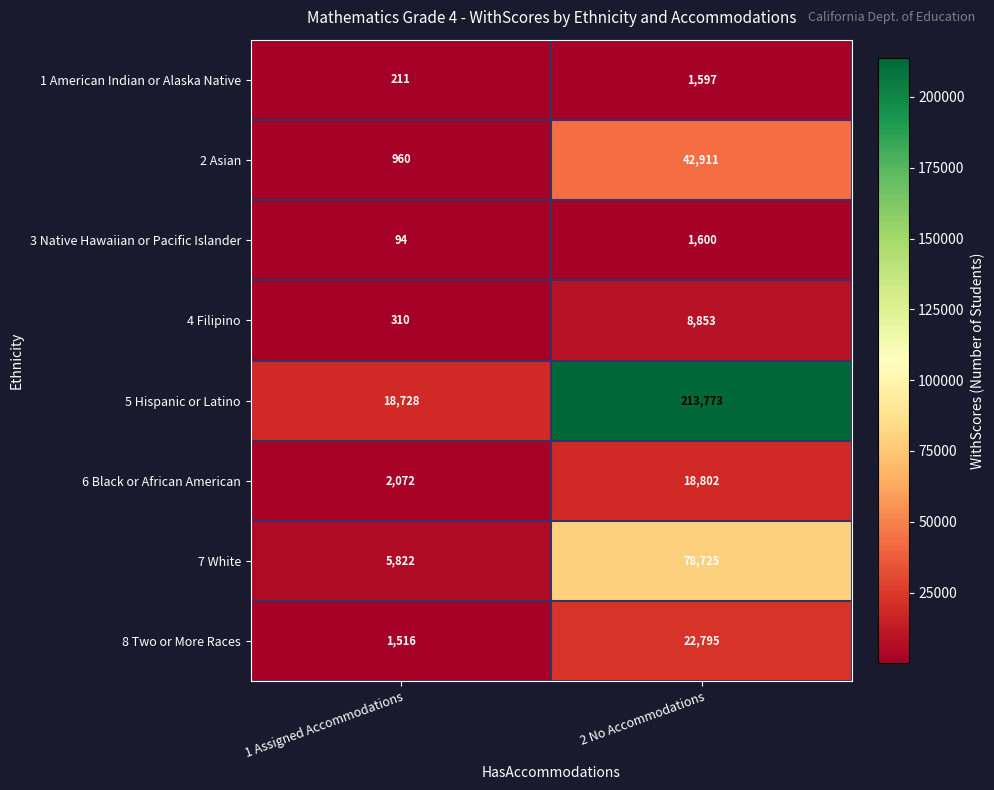

Reading left to right, extract all data points from this chart.

1 American Indian or Alaska Native: 1 Assigned Accommodations=211	2 No Accommodations=1597
2 Asian: 1 Assigned Accommodations=960	2 No Accommodations=42911
3 Native Hawaiian or Pacific Islander: 1 Assigned Accommodations=94	2 No Accommodations=1600
4 Filipino: 1 Assigned Accommodations=310	2 No Accommodations=8853
5 Hispanic or Latino: 1 Assigned Accommodations=18728	2 No Accommodations=213773
6 Black or African American: 1 Assigned Accommodations=2072	2 No Accommodations=18802
7 White: 1 Assigned Accommodations=5822	2 No Accommodations=78725
8 Two or More Races: 1 Assigned Accommodations=1516	2 No Accommodations=22795